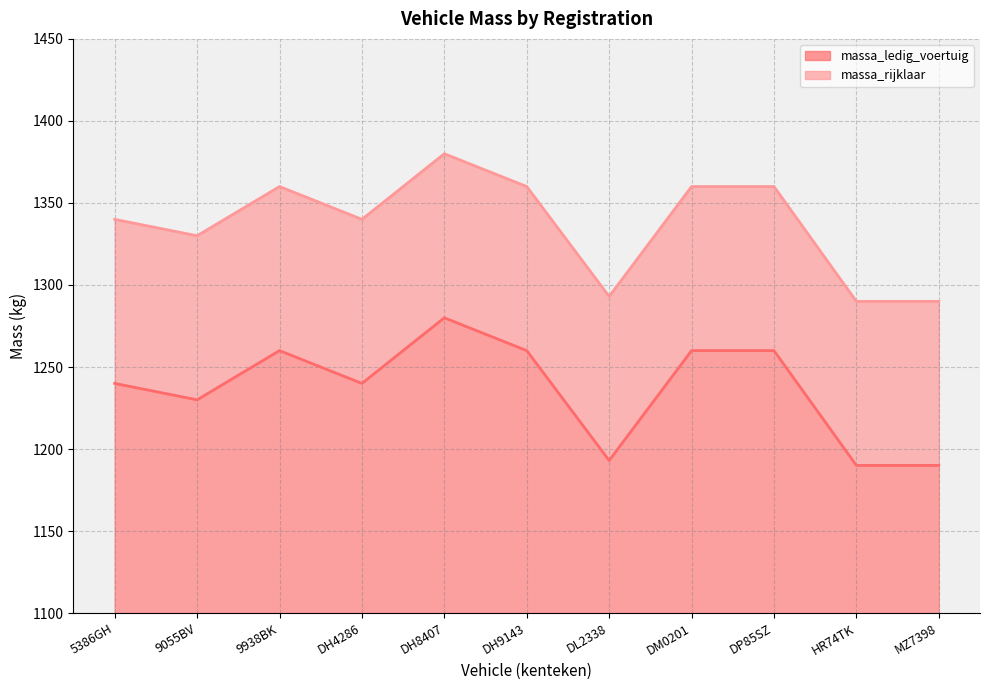

What is the difference between the maximum and second lowest values in the massa_ledig_voertuig series?

90